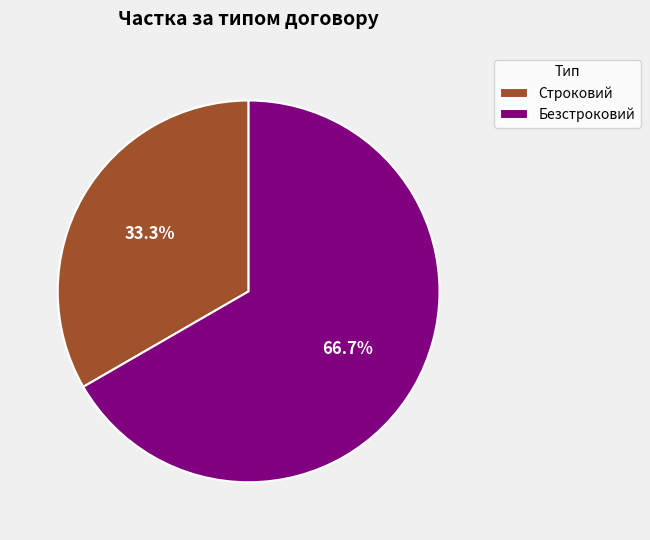

Count the number of slices in the pie.

2